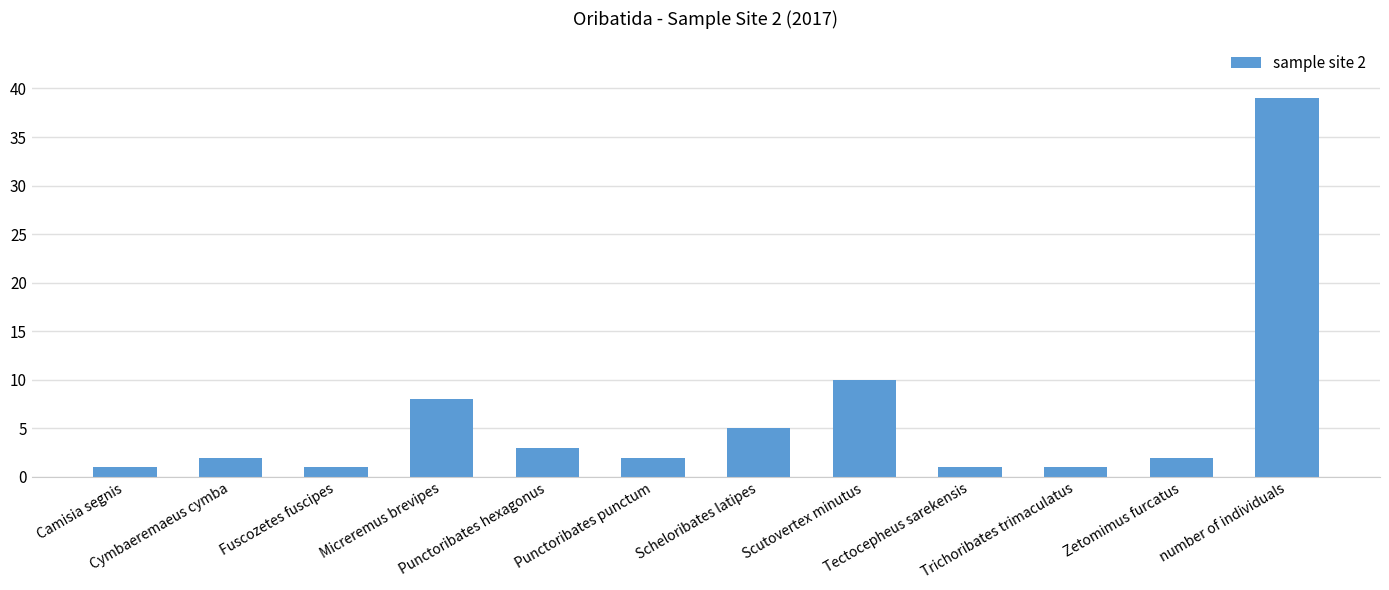

What is the difference between the maximum and second lowest values?

38